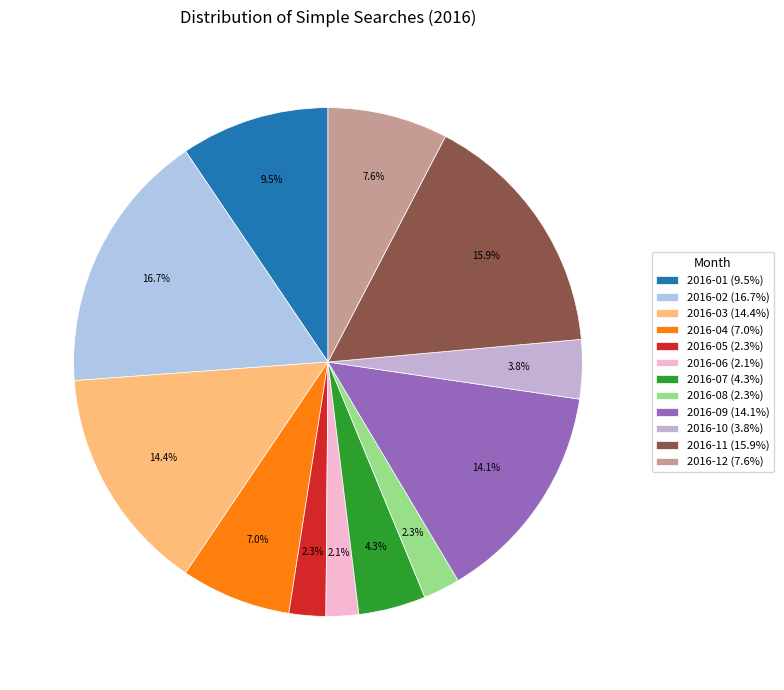

To the nearest percent, what is the average slice percentage?

8%